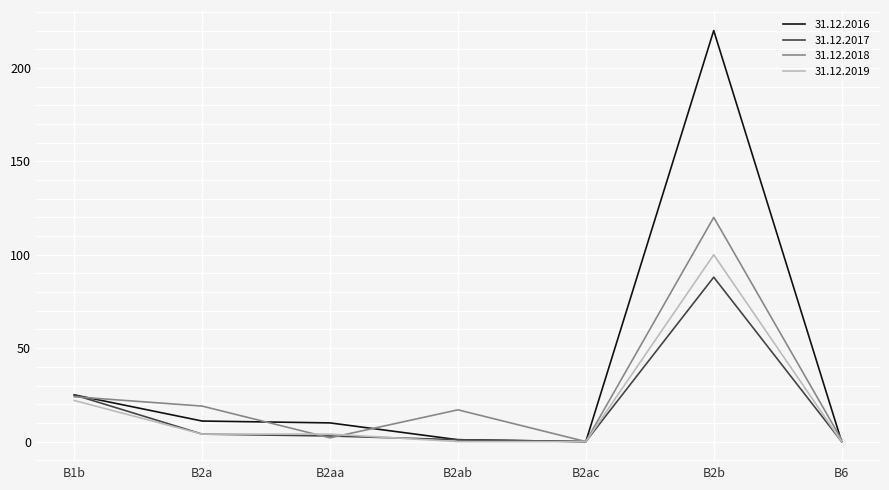

The value of 31.12.2018 at B2b is 35. True or false?

False